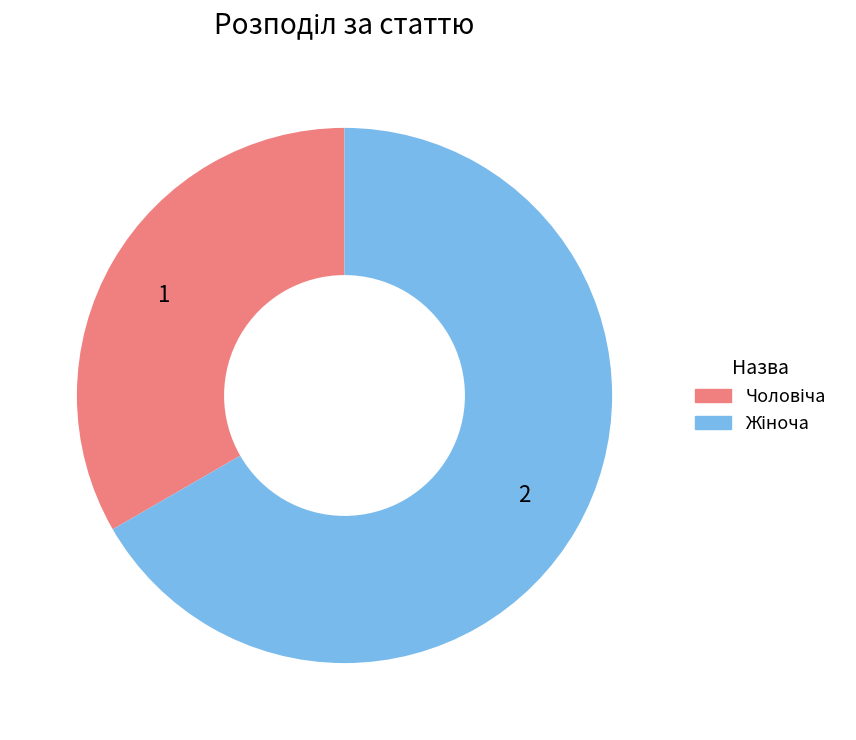

Does any single category account for the majority?

Yes